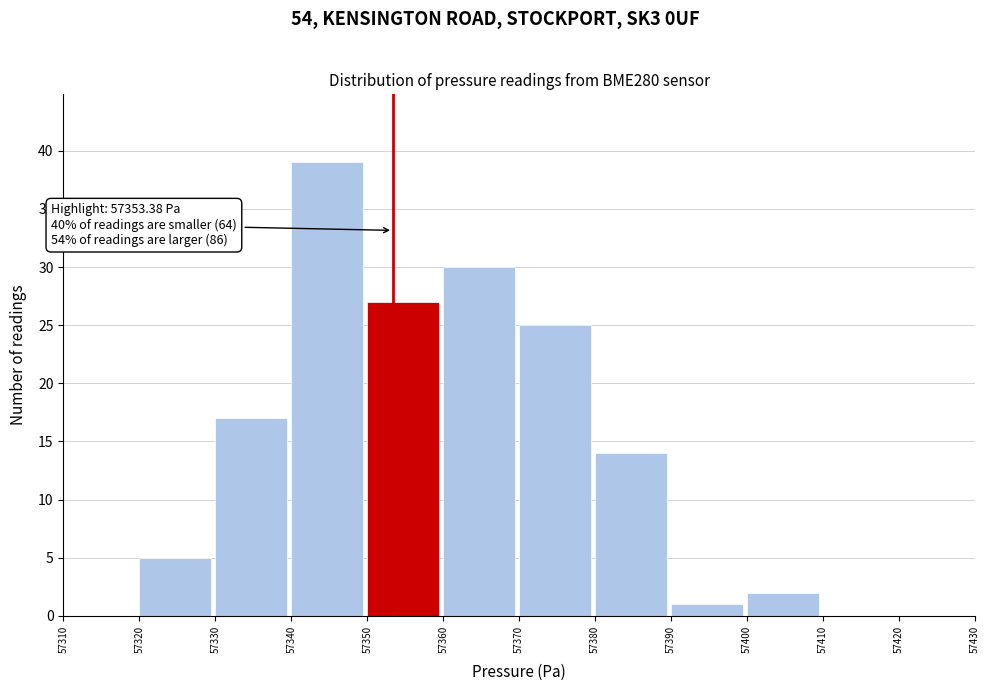

Over which range of the x-axis is the bar tallest?

57340 to 57350